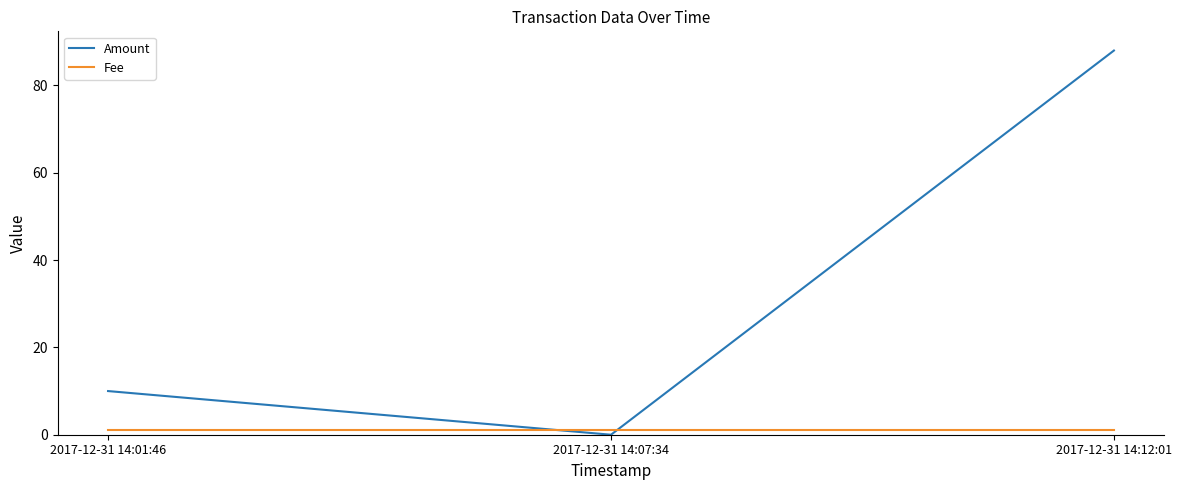

At which label is Amount closest to 44?

2017-12-31 14:01:46